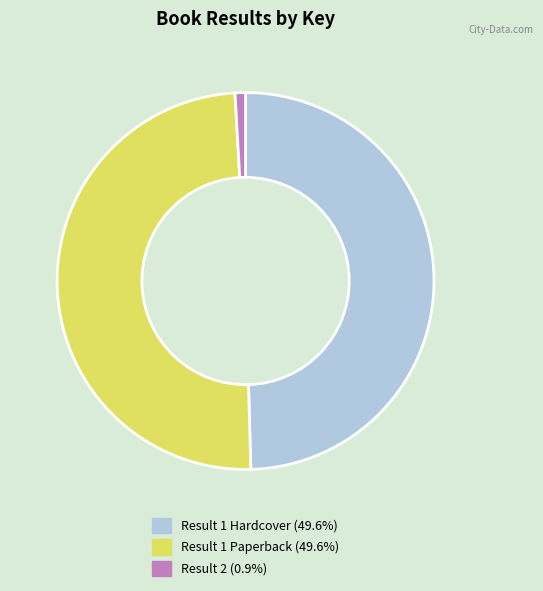

Is there any slice that represents more than half of the pie?

No